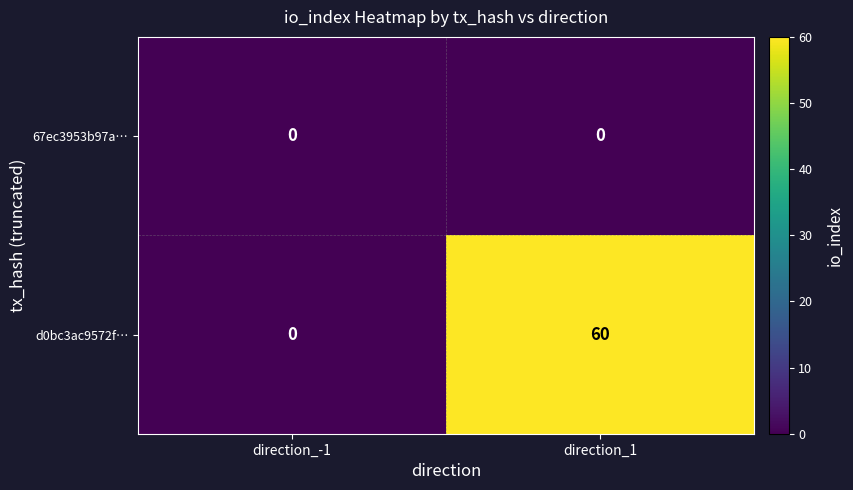

At how many categories does at least one series exceed 14?

1